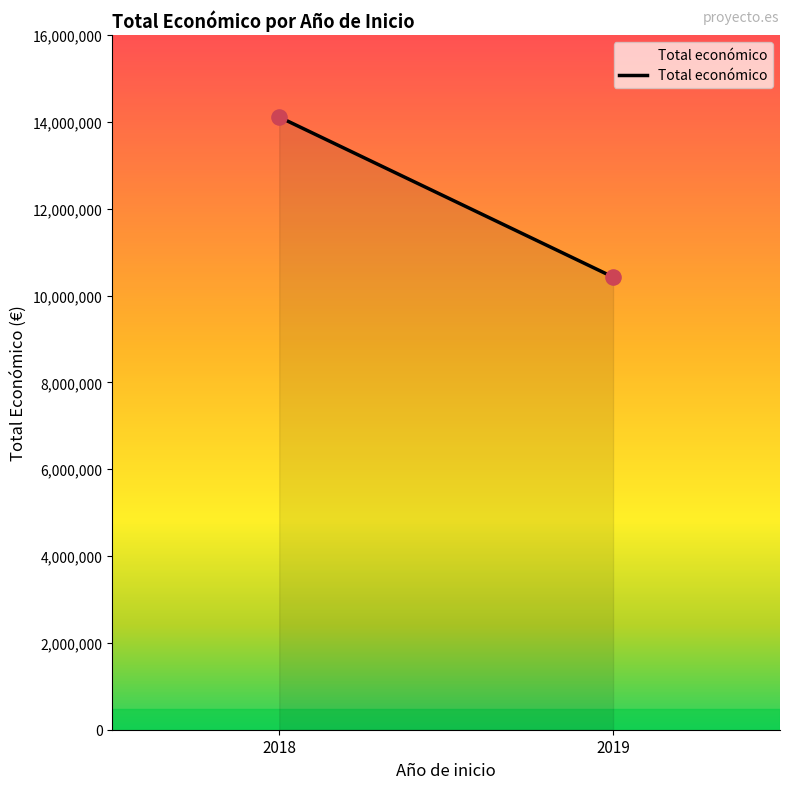

What is the average Y value?

12268049